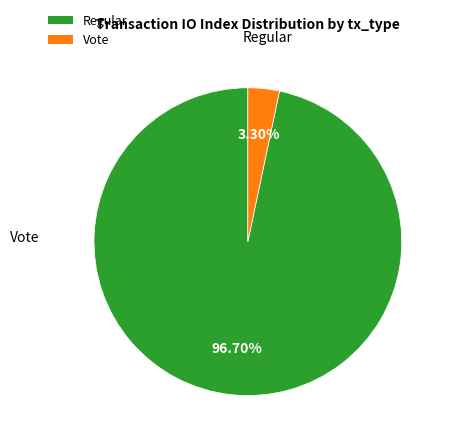

Rank the categories by value from lowest to highest.

Vote, Regular